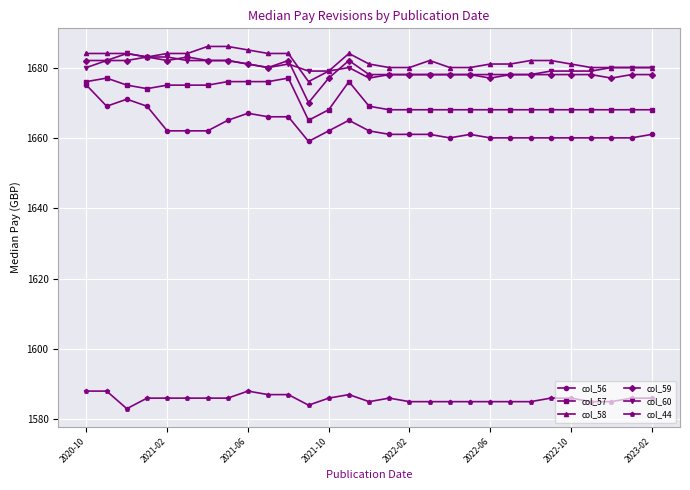

True or false: col_57 and col_59 intersect in this chart.

False